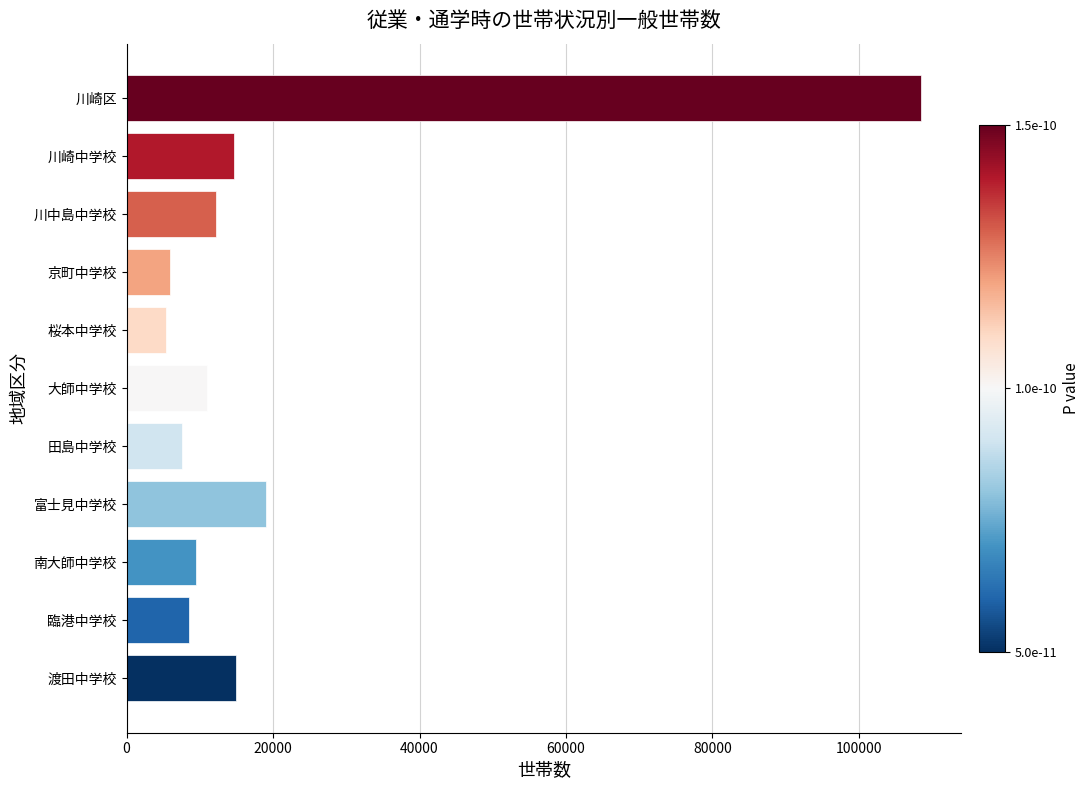

What is the value of the 4th bar from the top?

5903